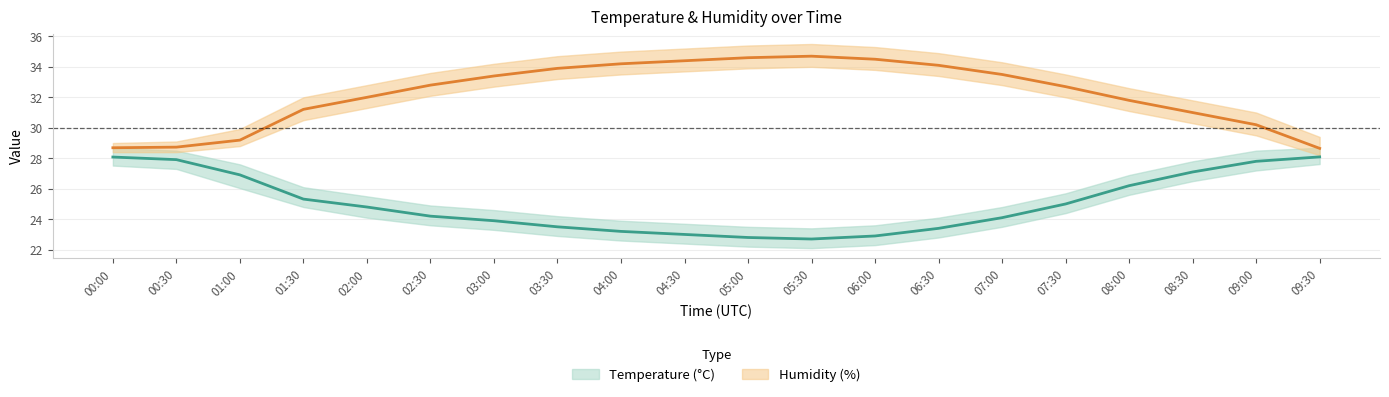

What is the label of the 13th point from the left?

06:00